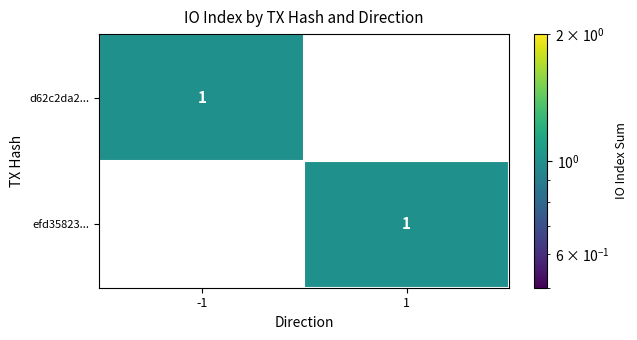

List the labels in order of d62c2da2... value, largest first.

-1, 1